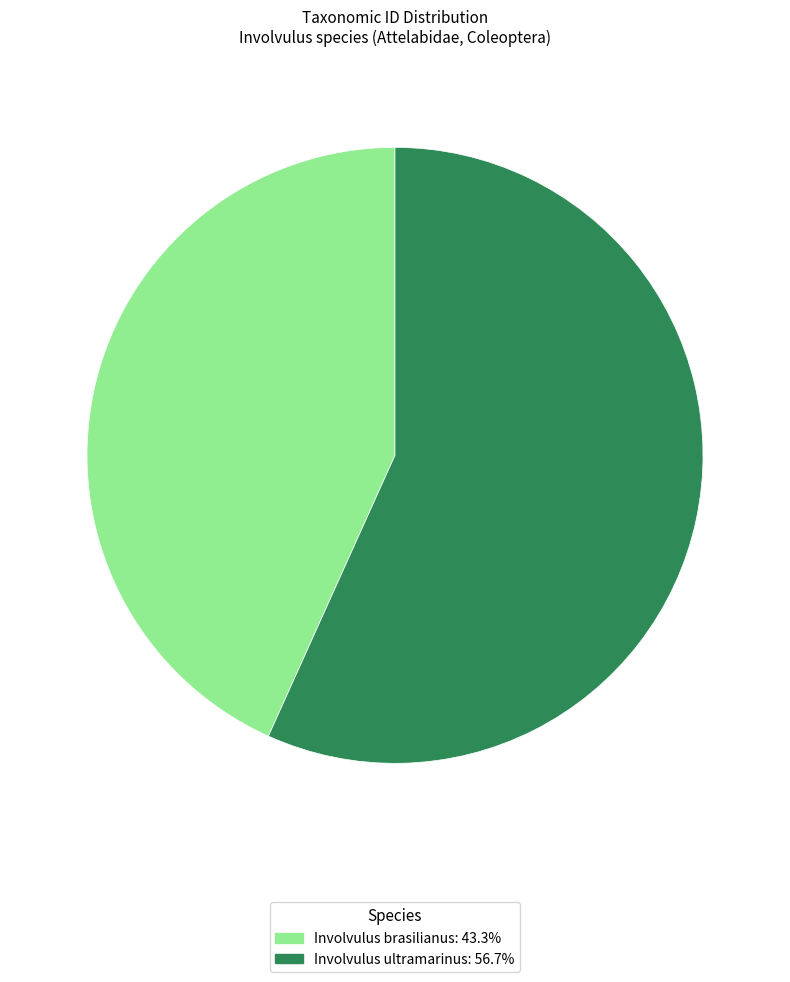

What is the ratio of the value at Involvulus brasilianus to the value at Involvulus ultramarinus?

0.8